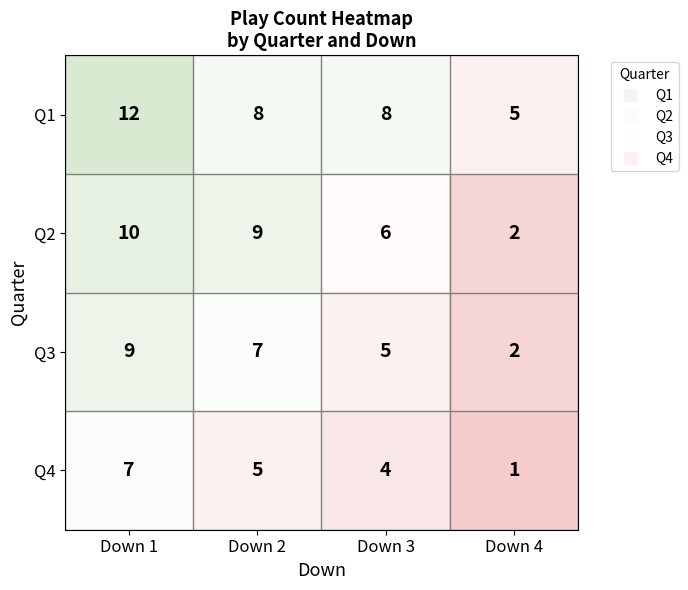

Rank the series by their average value, from lowest to highest.

Q4, Q3, Q2, Q1